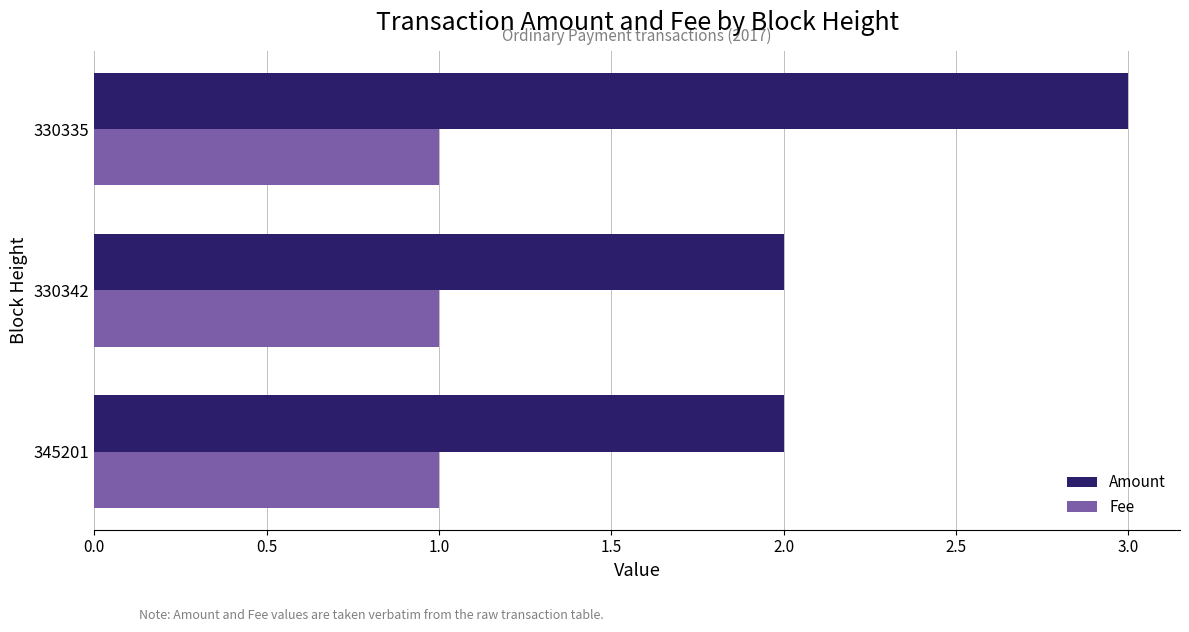

List the series in order of their overall mean, lowest first.

Fee, Amount